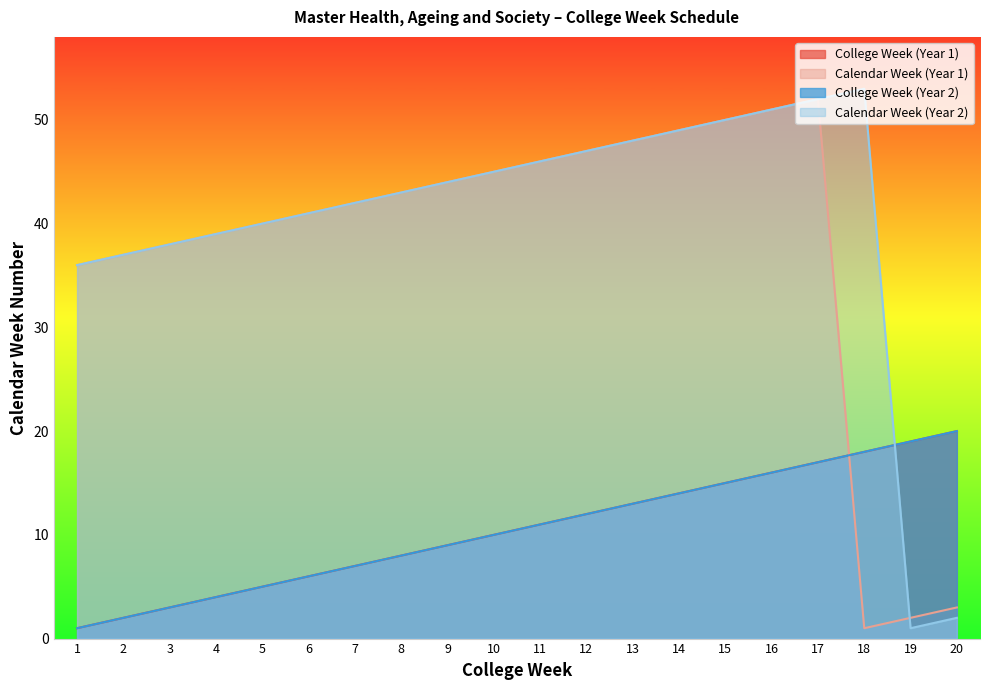

How many data points in Calendar Week (Year 2) are above 44?

9